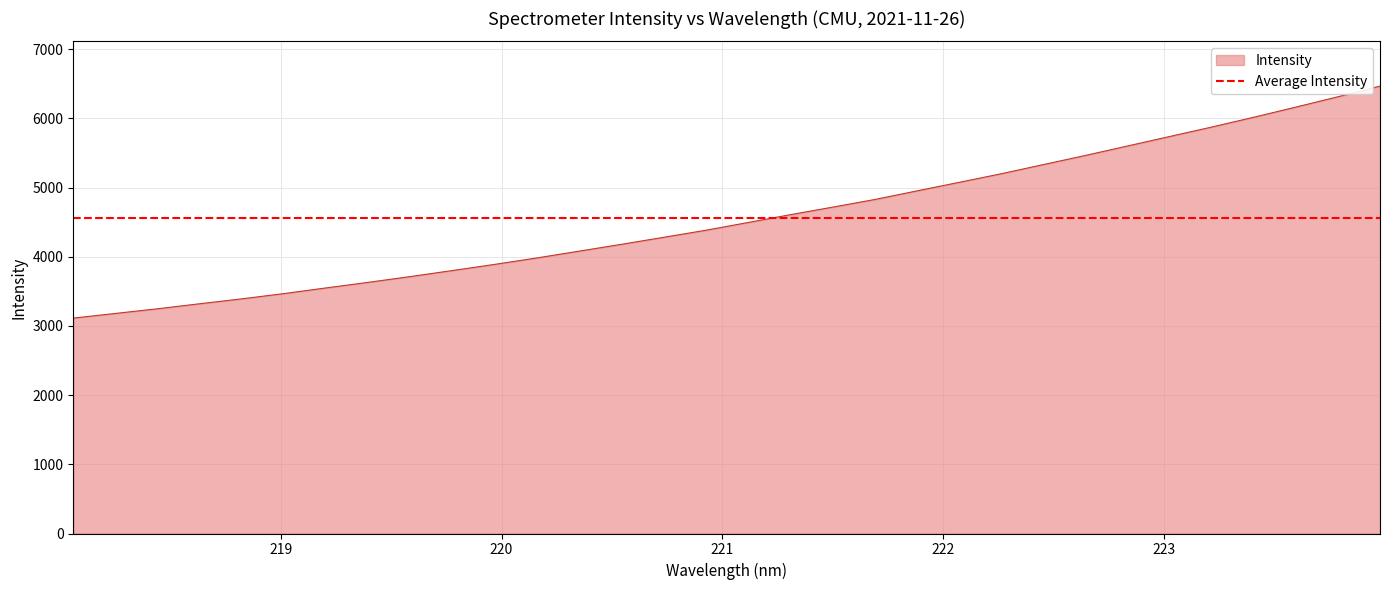

How many data points does each series have?

32